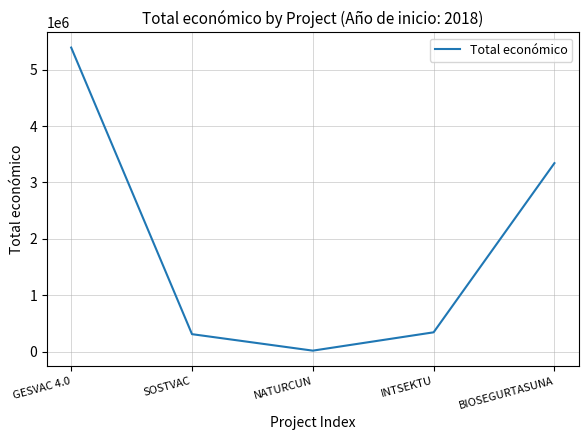

What is the difference between the maximum and minimum values?

5371120